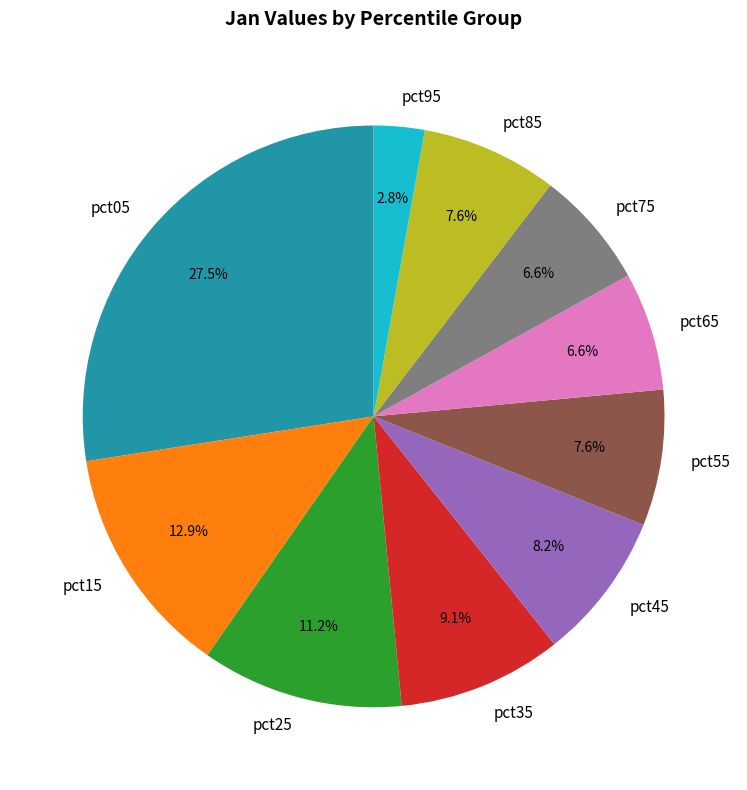

Which has a higher value, pct45 or pct75?

pct45